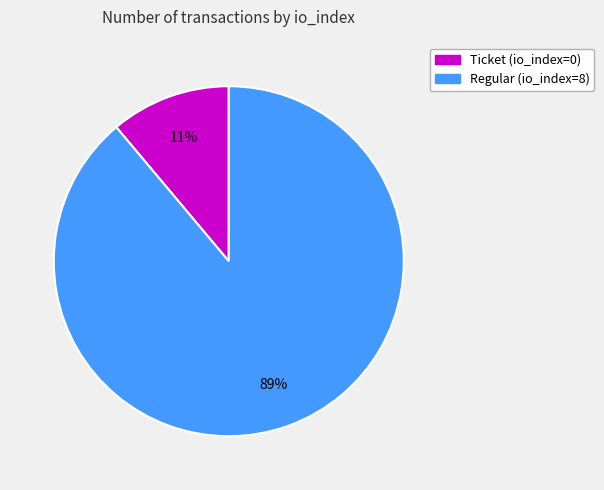

To the nearest percent, what is the average slice percentage?

50%